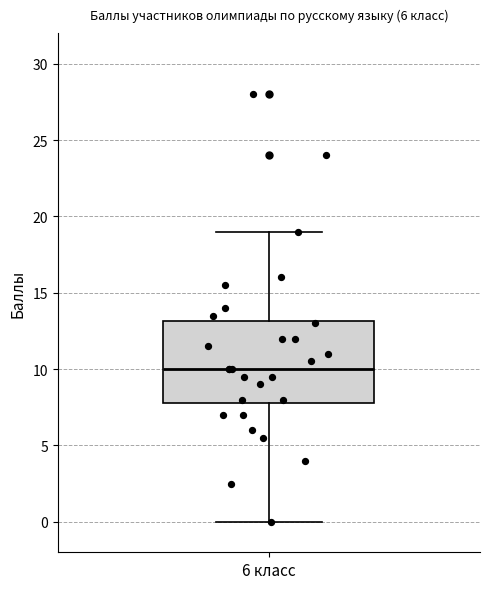

Transcribe this box plot: give where the median line is, the range the box spans, and where the two whiskers end, as read against the y-axis. The values are not printed on the chart, so give them approximately, as read against the axis.

median 10, box 8 to 13, whiskers 0 to 19